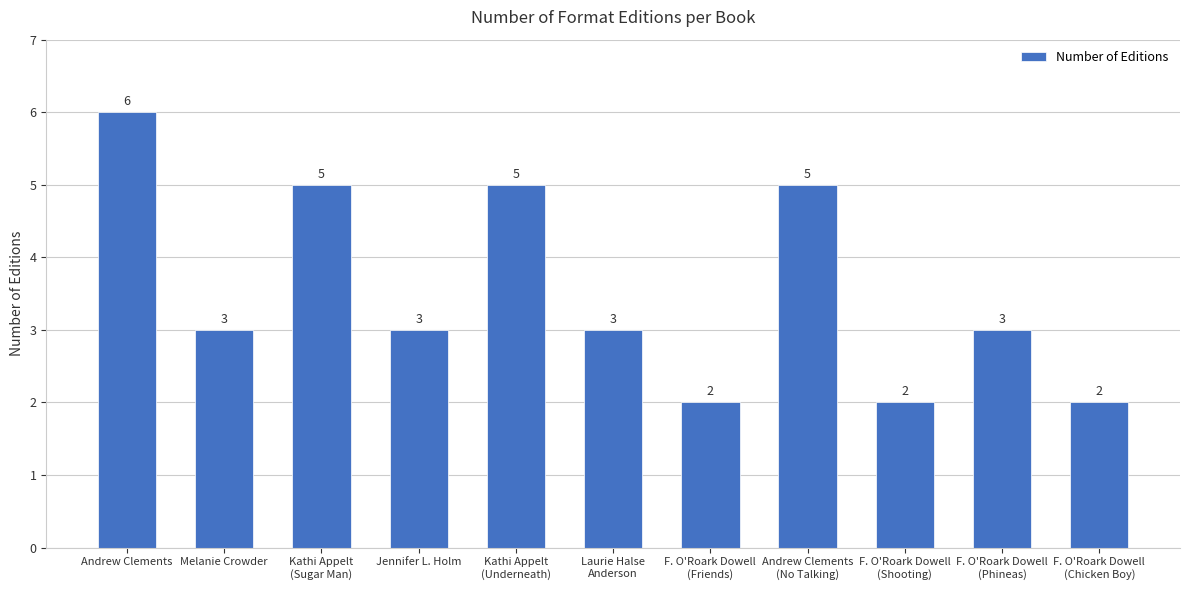

At which category does the chart reach its peak across all series?

Andrew Clements